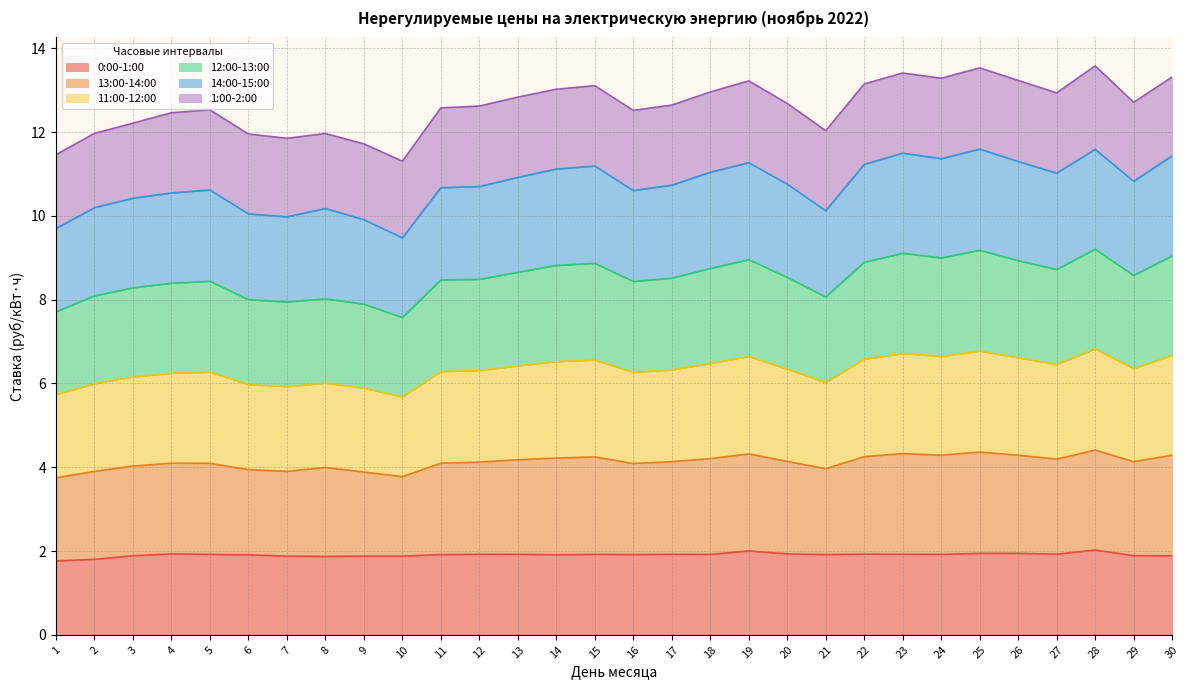

What is the total value across all series at 21?

12.0